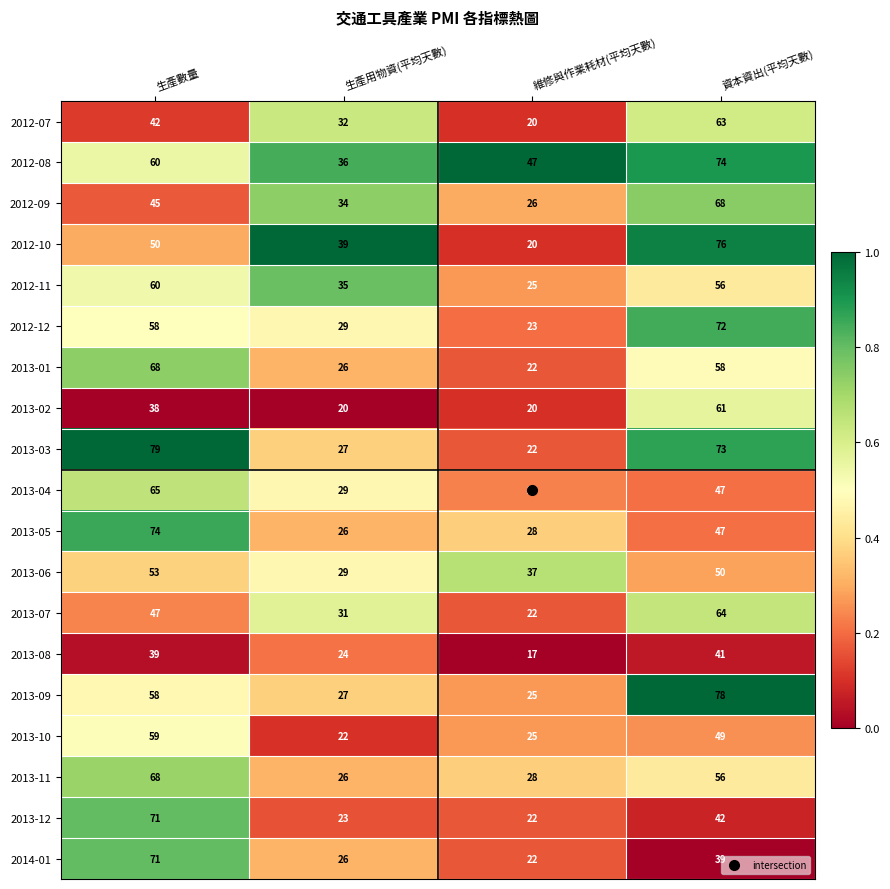

What is the approximate value of 2012-10 at 維修與作業耗材(平均天數), to the nearest 10?

20